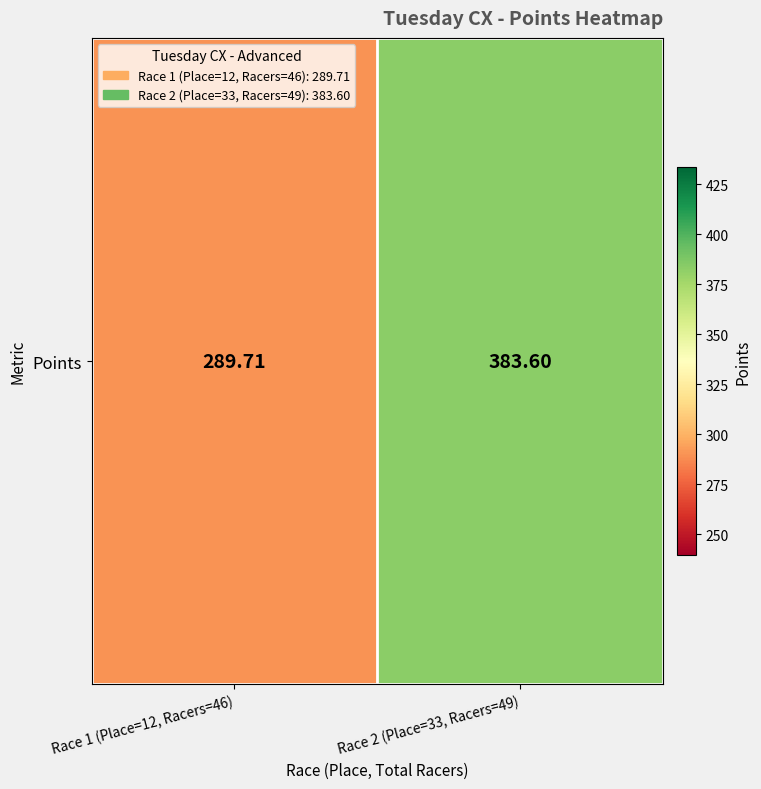

Where is the data nearest to the value 336?

Race 1 (Place=12, Racers=46)